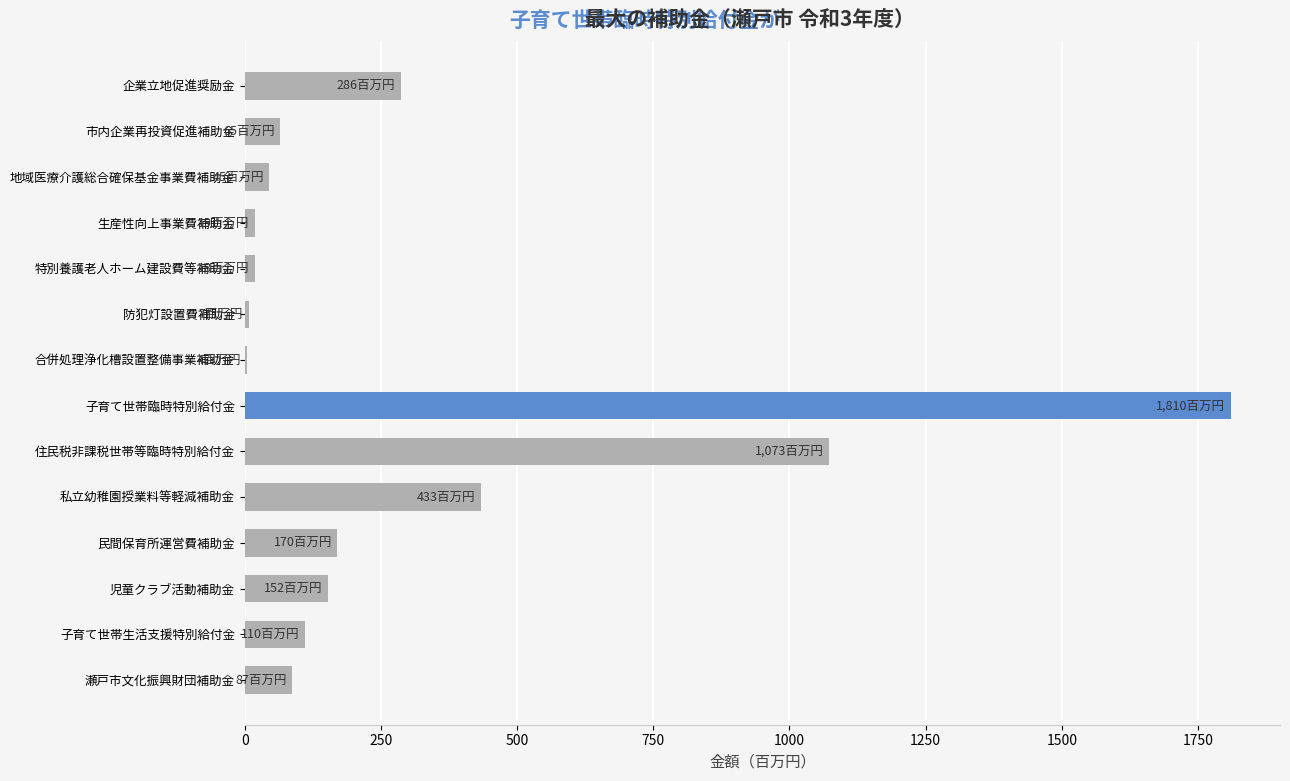

What is the sum of the values at 民間保育所運営費補助金 and 私立幼稚園授業料等軽減補助金?

603